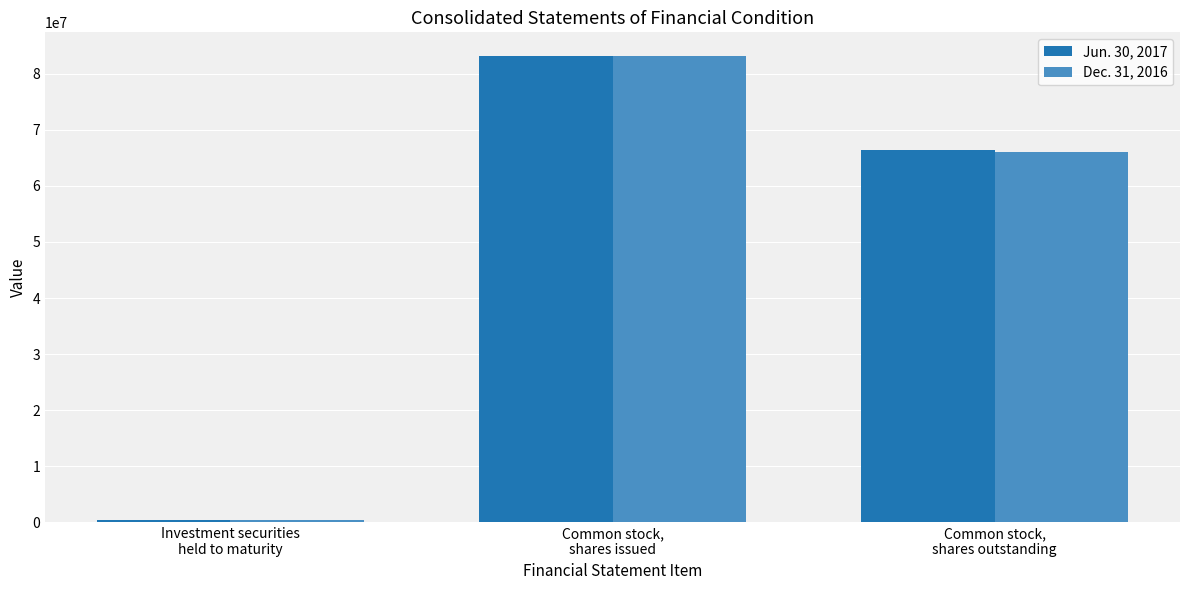

What is the spread (max minus min) of values at Investment securities
held to maturity?

12051